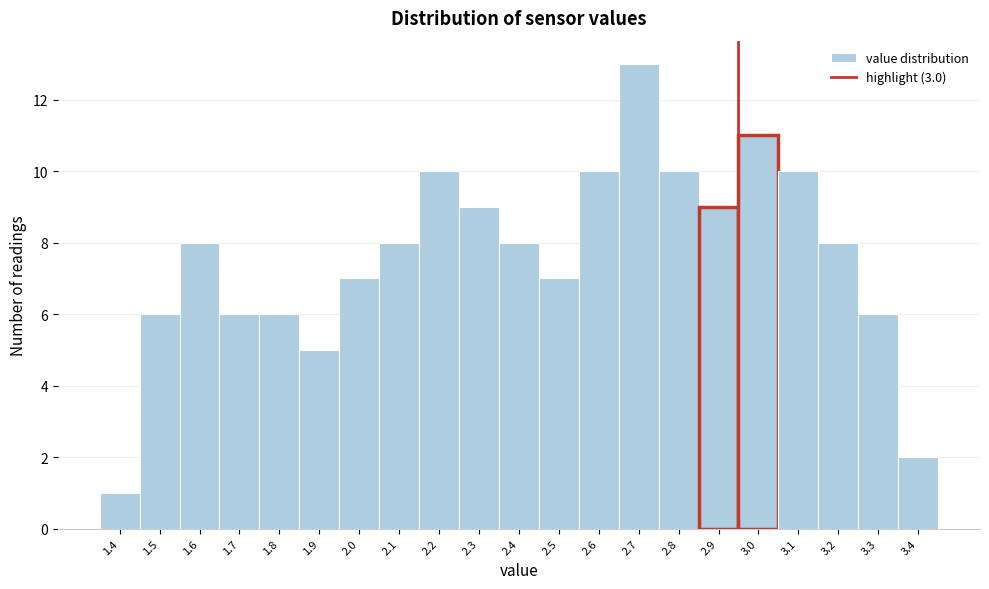

Reading left to right, transcribe all the data shown in this chart.

1	6	8	6	6	5	7	8	10	9	8	7	10	13	10	9	11	10	8	6	2